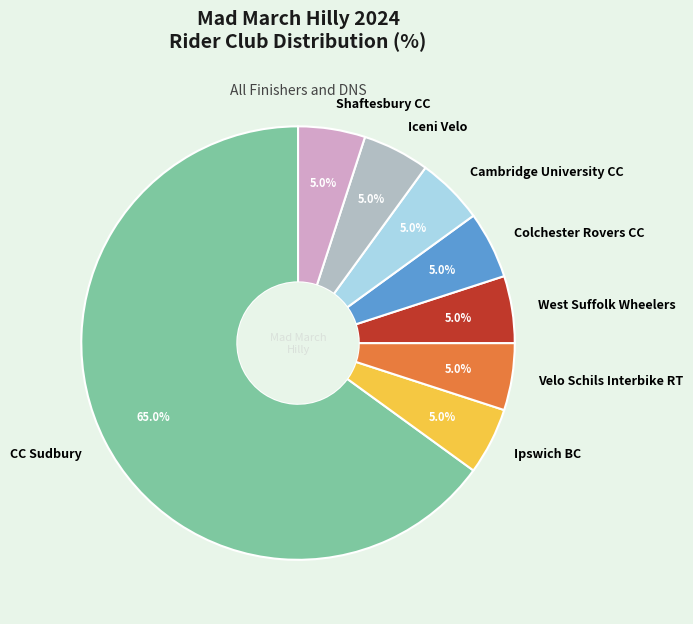

To the nearest percent, what is the combined percentage of CC Sudbury and Cambridge University CC?

70%